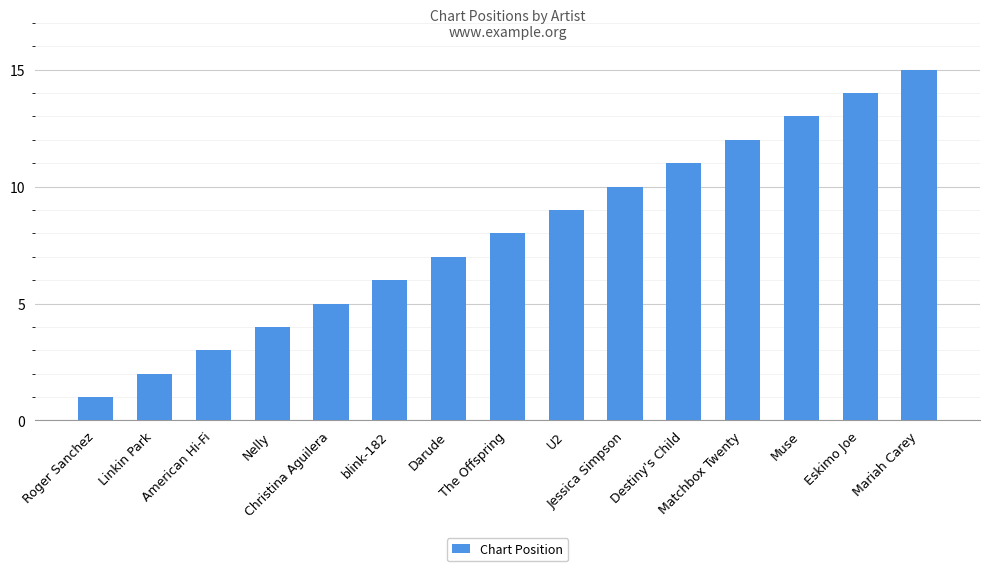

How many series are shown in this chart?

1